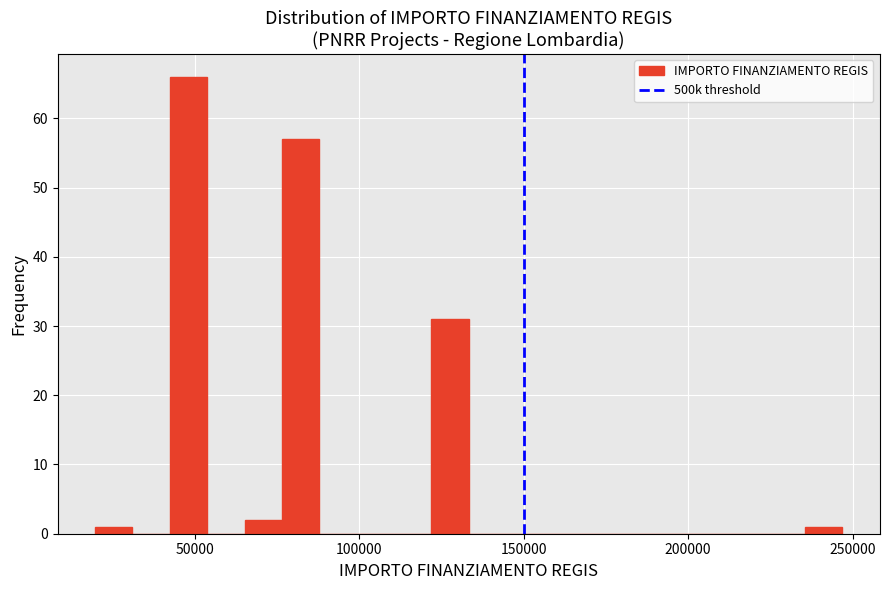

Around what value on the x-axis is the tallest bar? Give the approximate position of its centre, as read against the axis.

50000